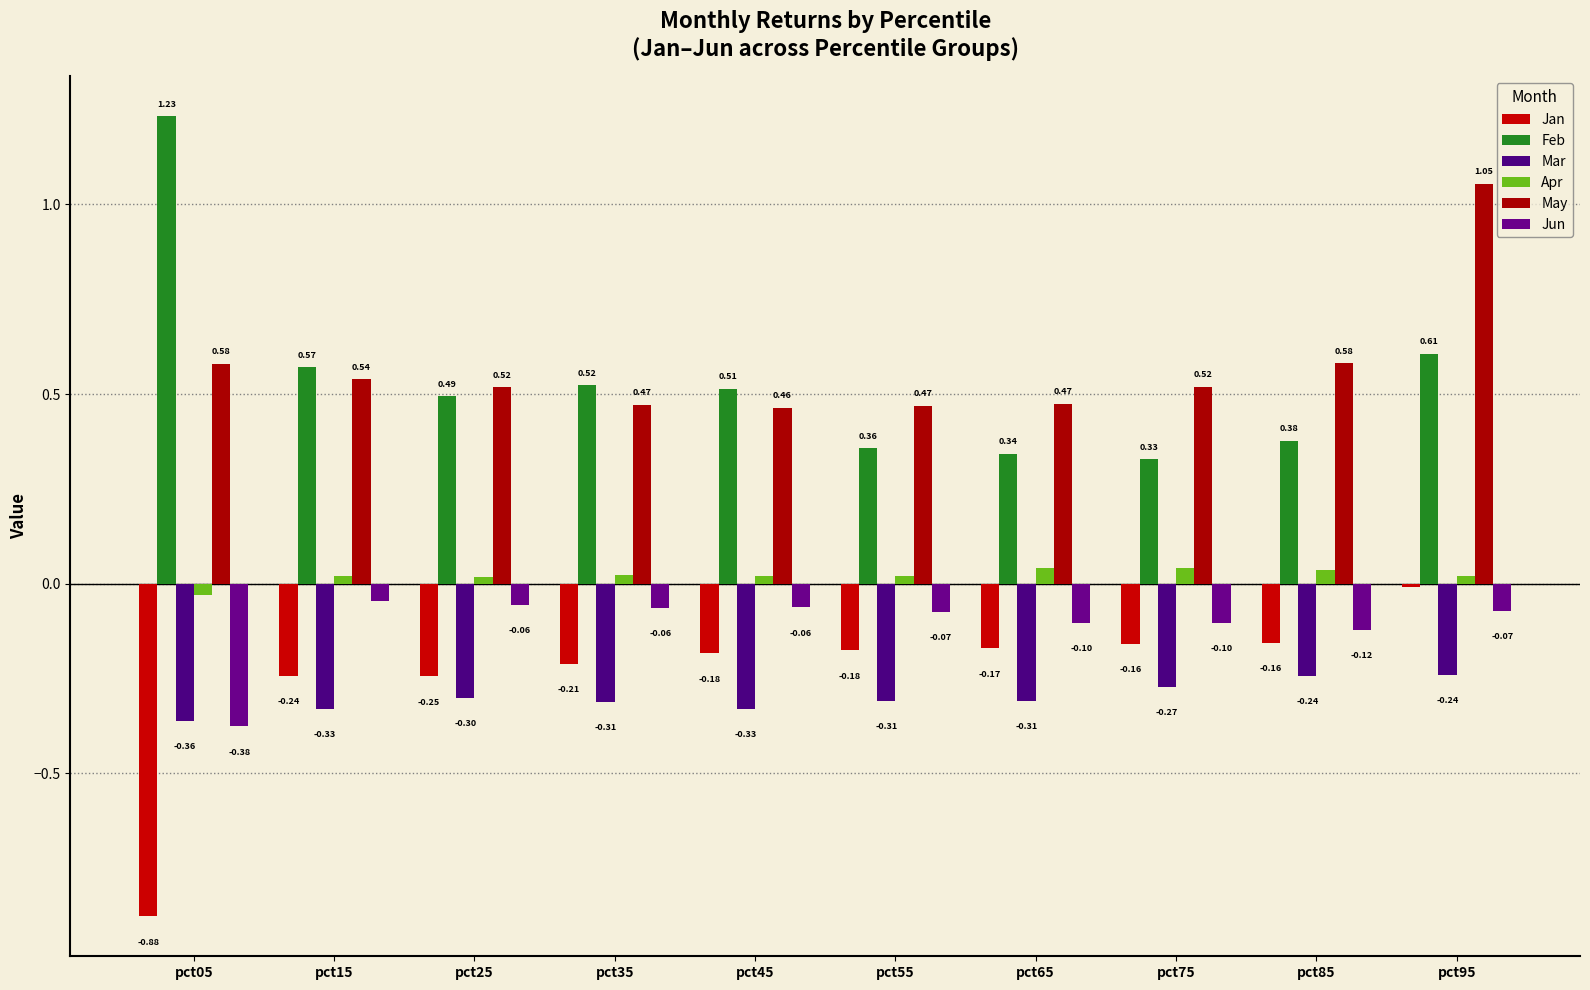

What is the minimum value shown in the chart?

-0.9